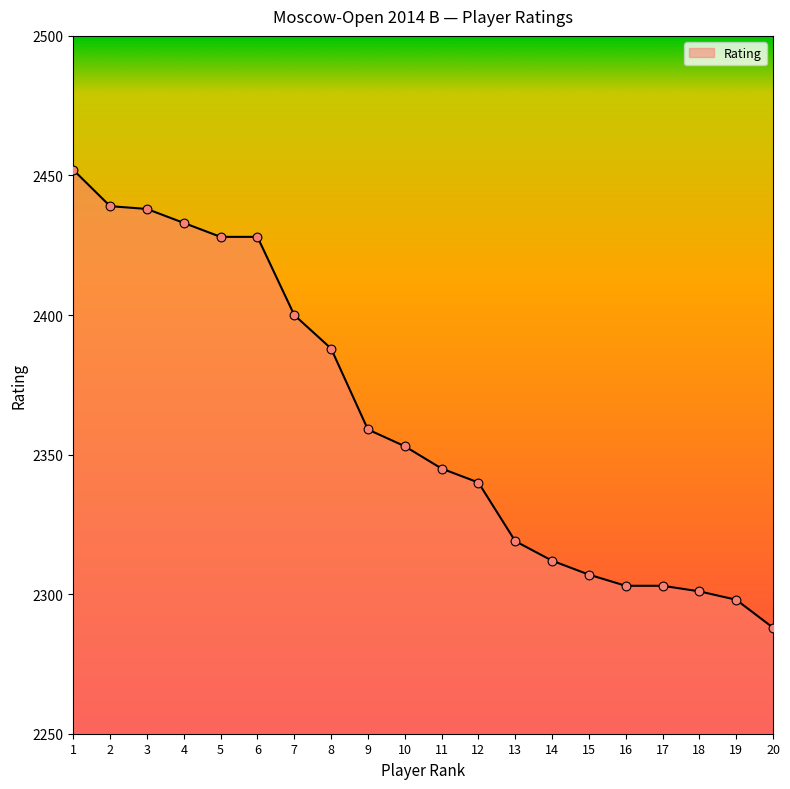

Between 8 and 20, which is larger?

8